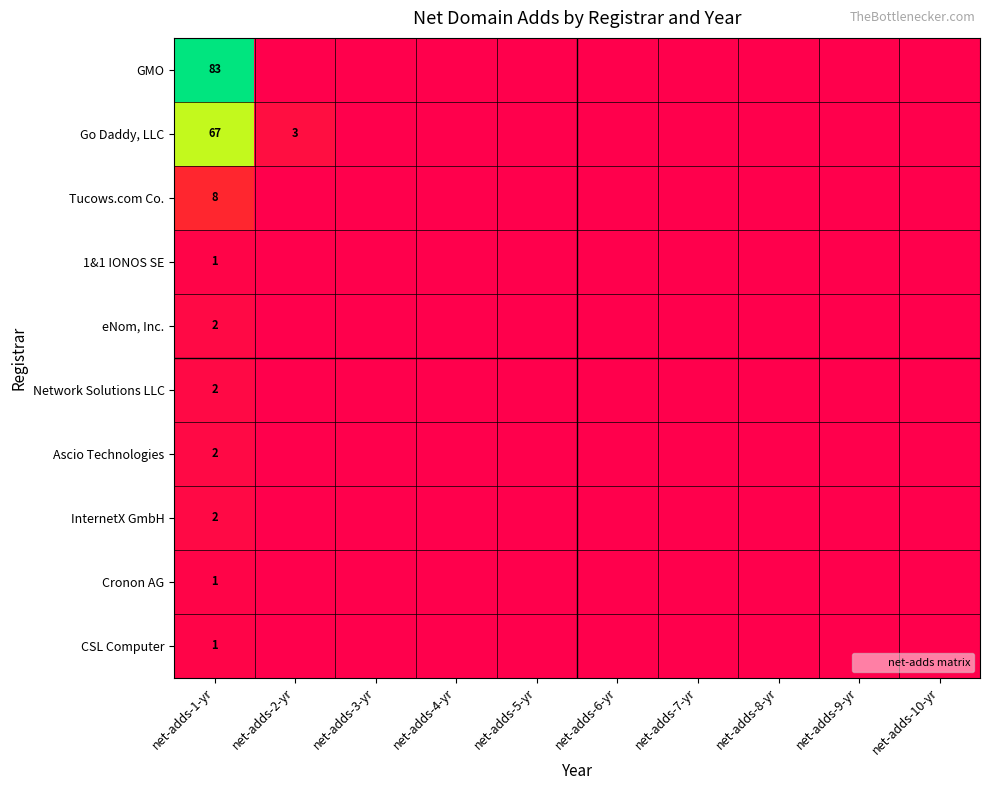

Which series has the largest total across all categories?

GMO